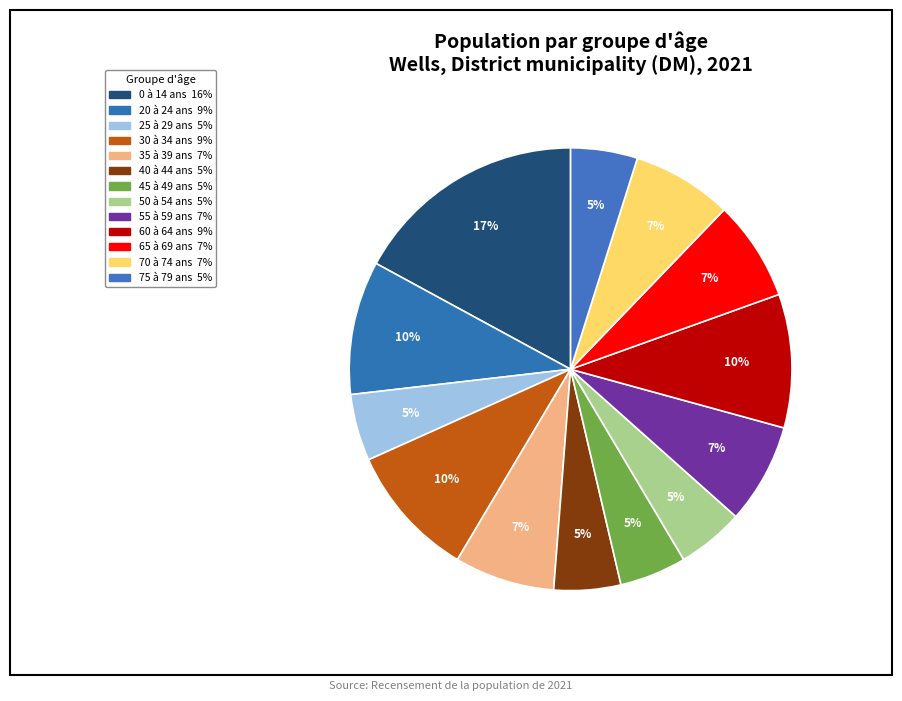

How many slices are in this pie chart?

13